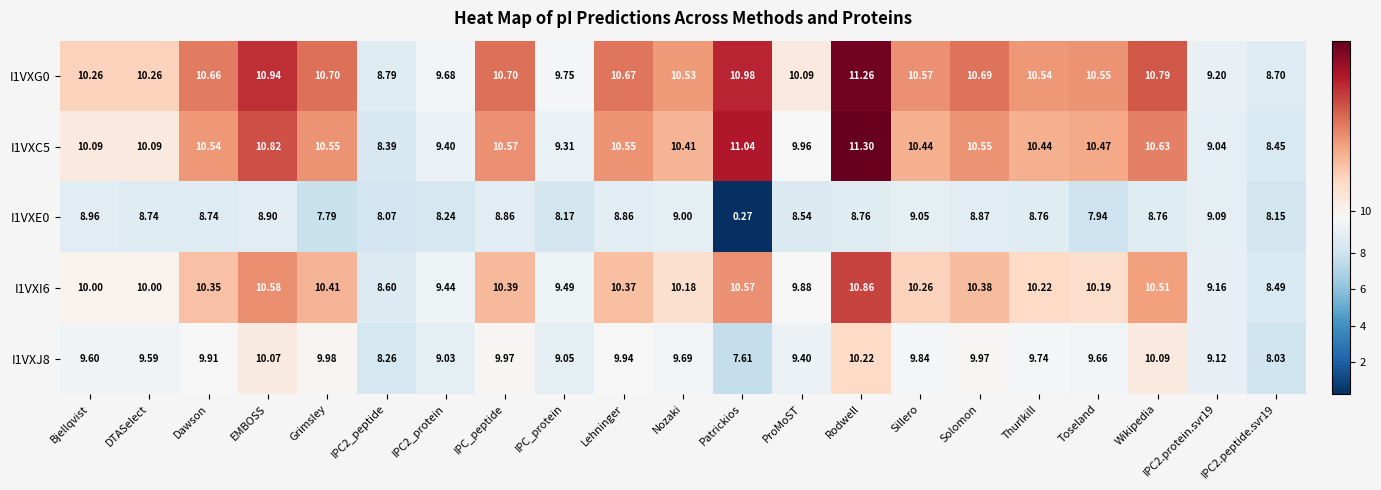

Which label corresponds to the smallest value in the chart?

Patrickios